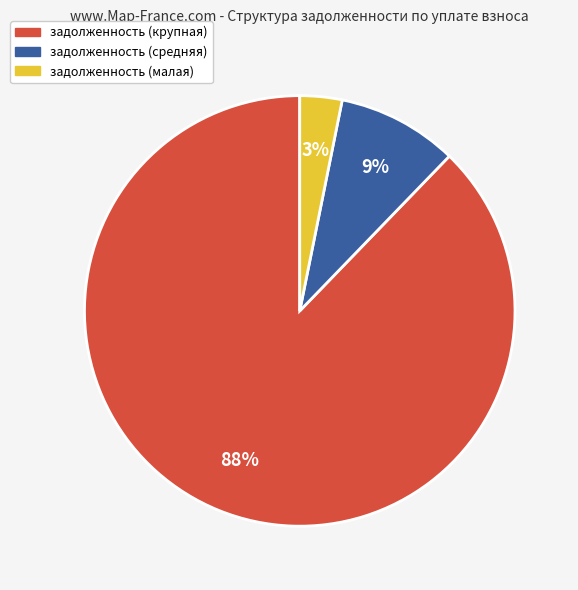

Is there a majority slice in this chart?

Yes